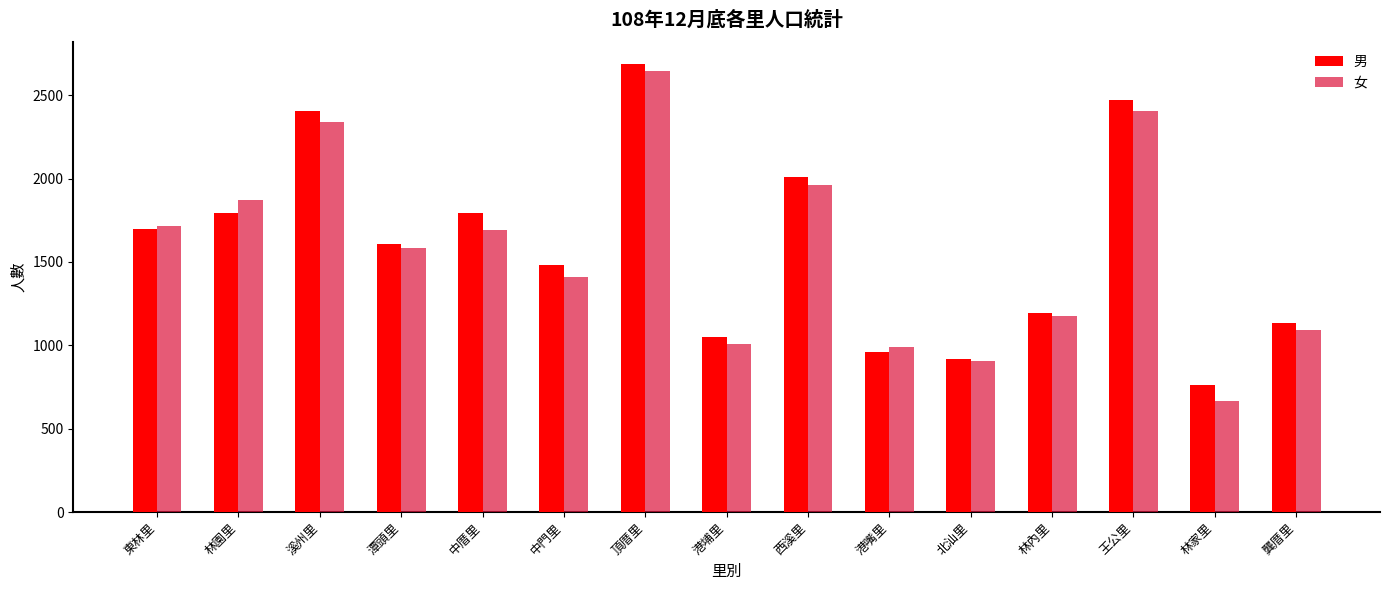

The value of 女 at 中門里 is 488. True or false?

False